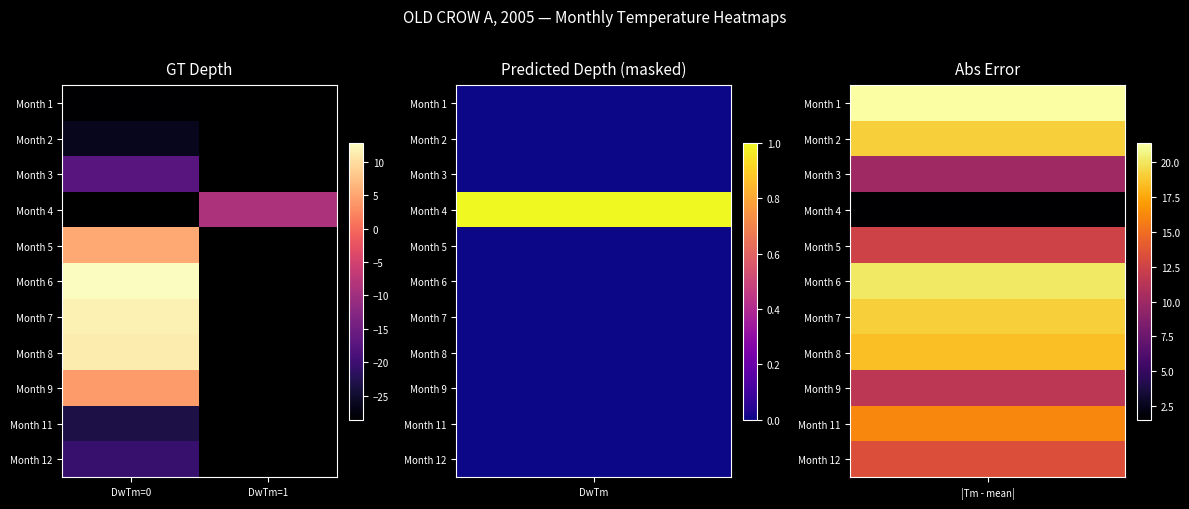

Between DwTm=1 and DwTm=0, which is larger?

DwTm=0